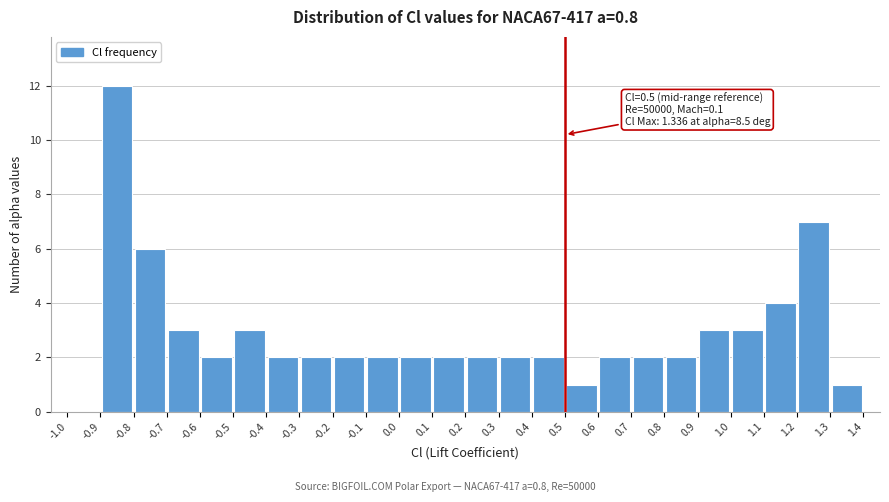

Over which range of the x-axis is the bar tallest?

-0.9 to -0.8